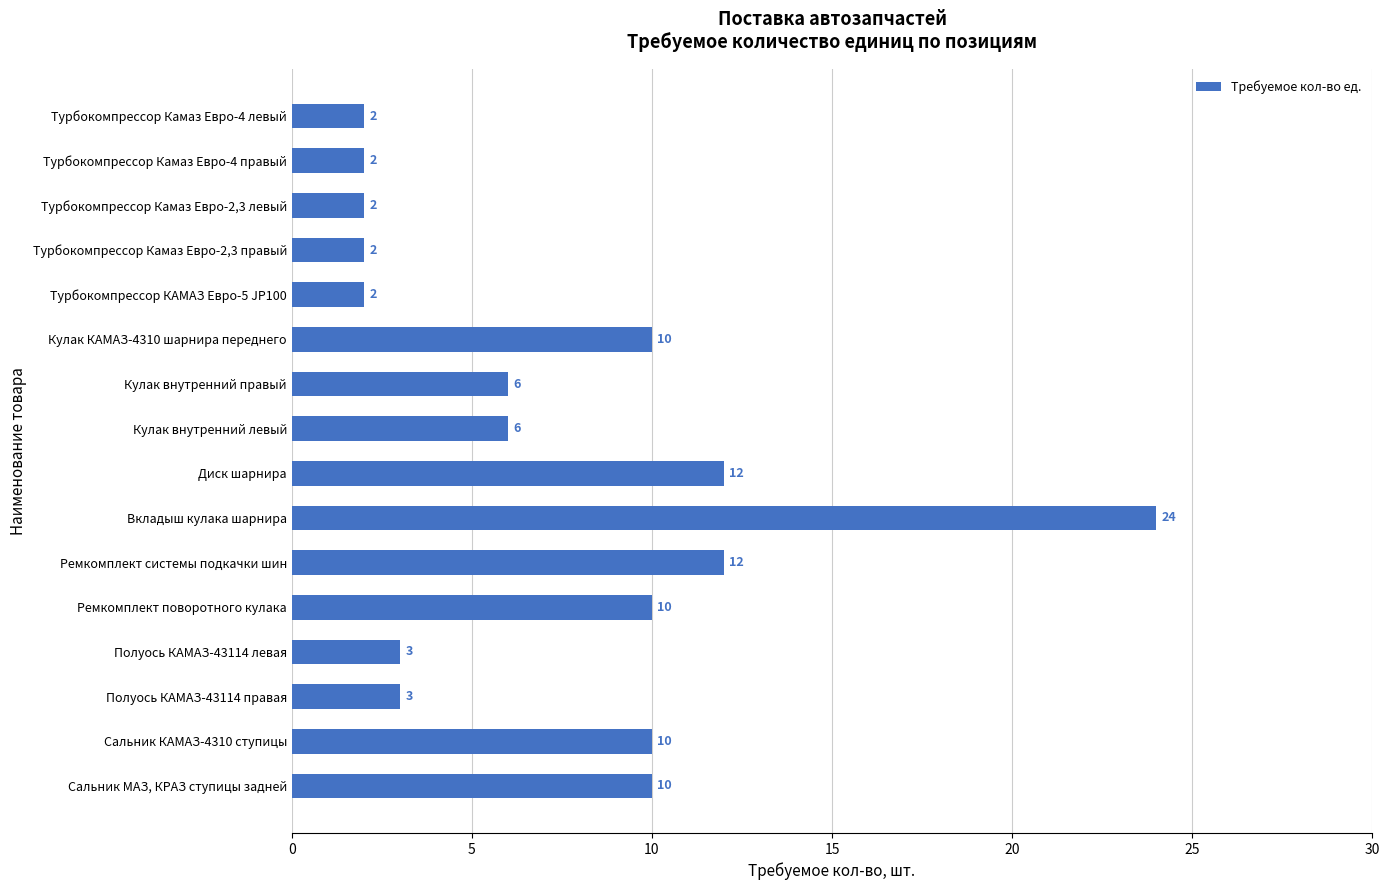

What is the average value?

7